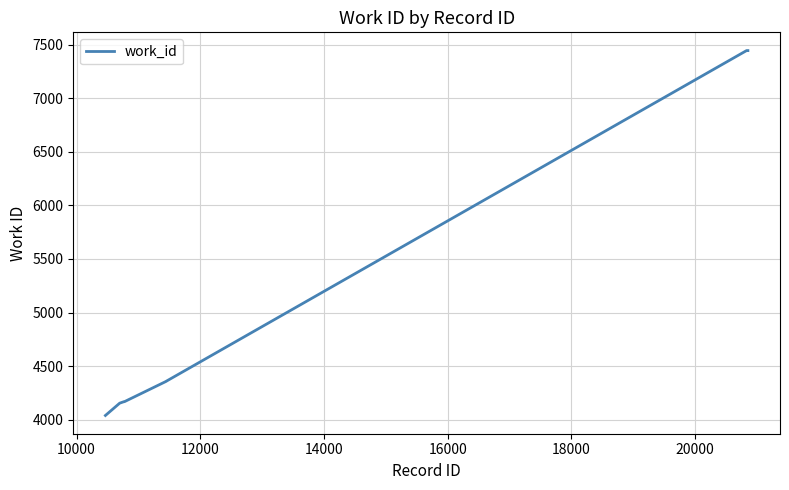

What is the maximum value shown in the chart?

7447